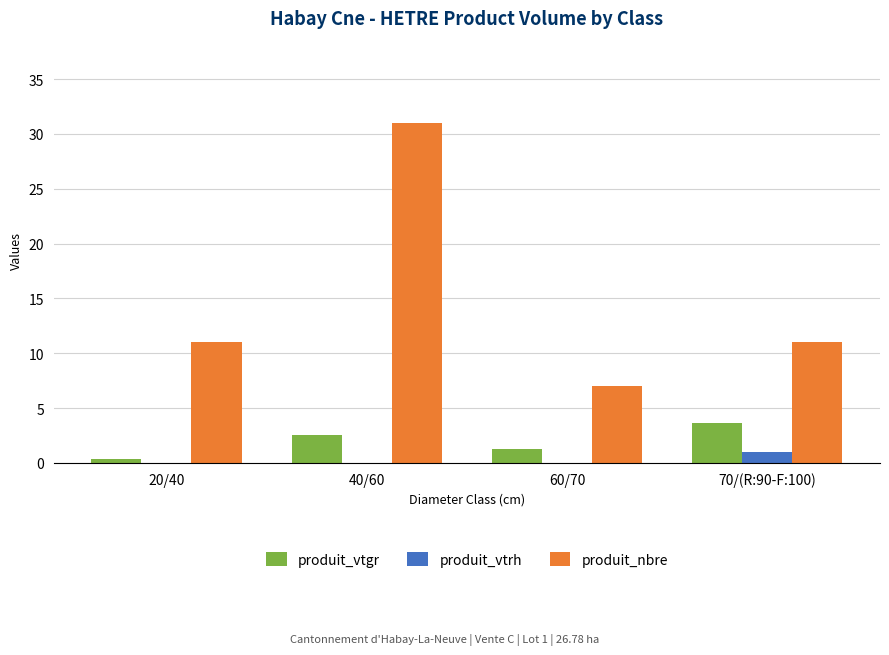

Which series changed the most between 20/40 and 60/70?

produit_nbre